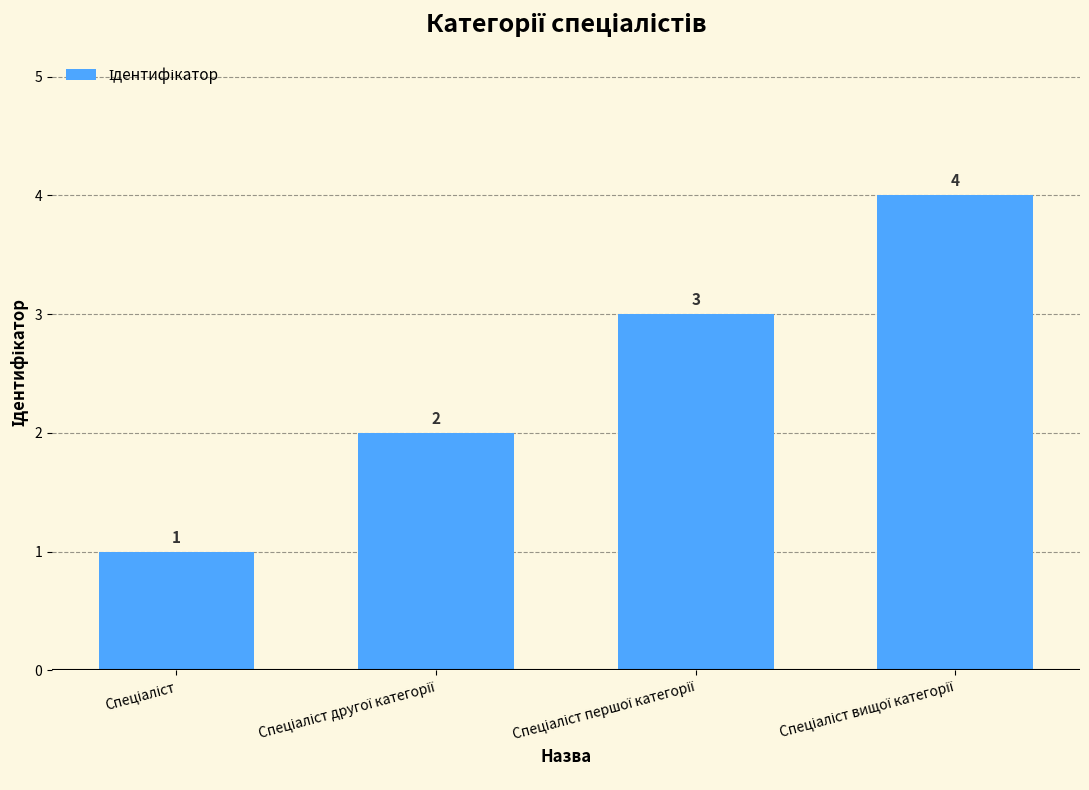

What is the sum of all values?

10